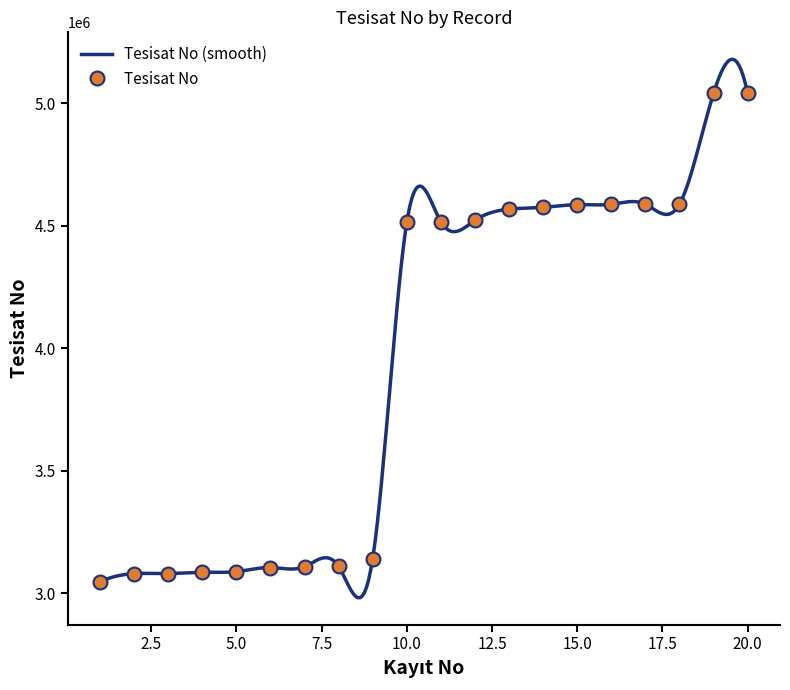

List the labels in order of value, smallest first.

1, 2, 3, 4, 5, 6, 7, 8, 9, 10, 11, 12, 13, 14, 15, 16, 17, 18, 19, 20